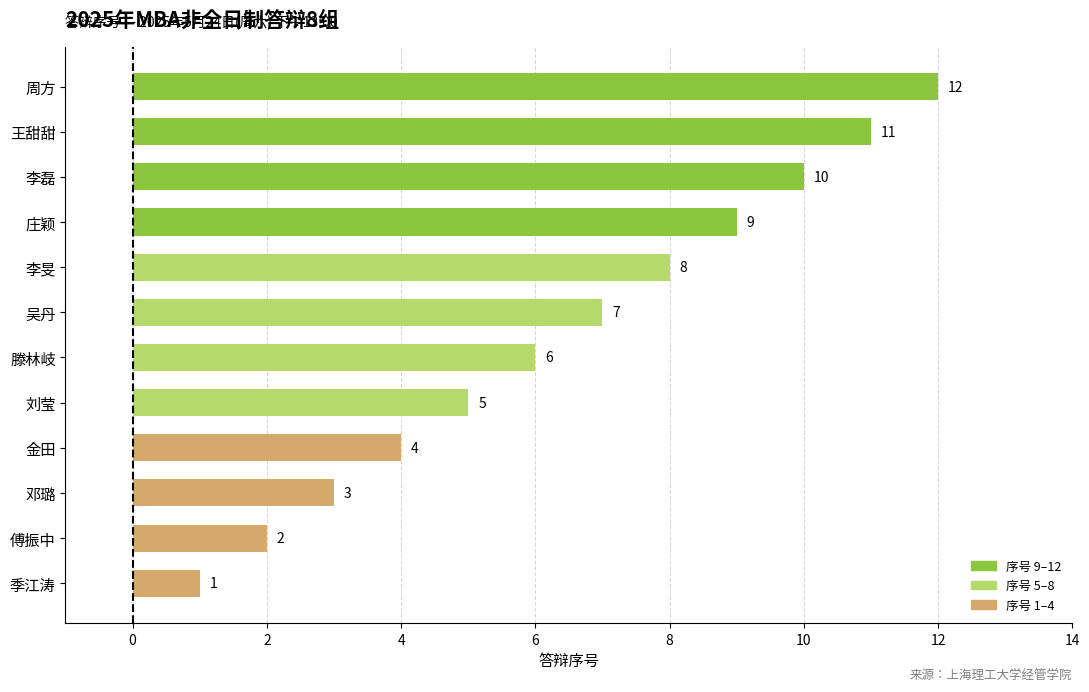

What is the difference between the second highest and second lowest values?

9